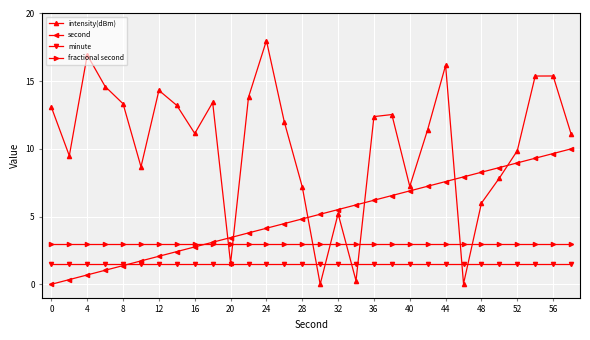

What is the value of the fractional second point at the 10th from the left?

3.0